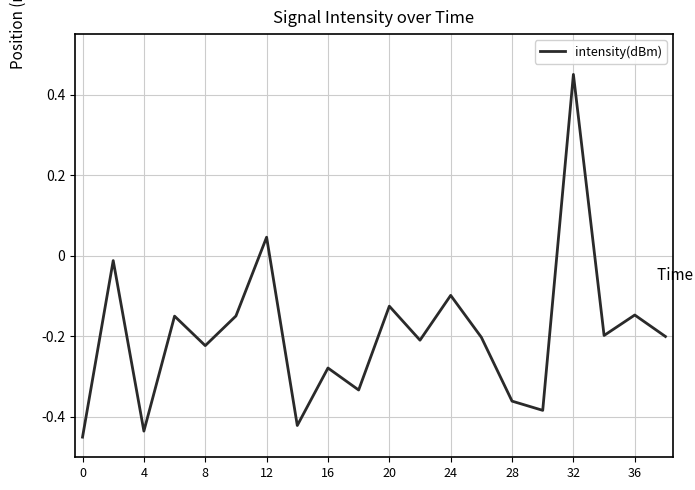

What is the difference between the maximum and minimum values?

0.9